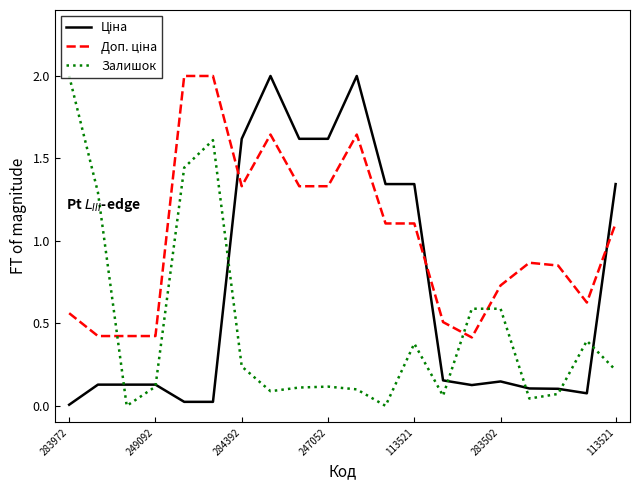

Is this an area chart (filled region under the line)?

No